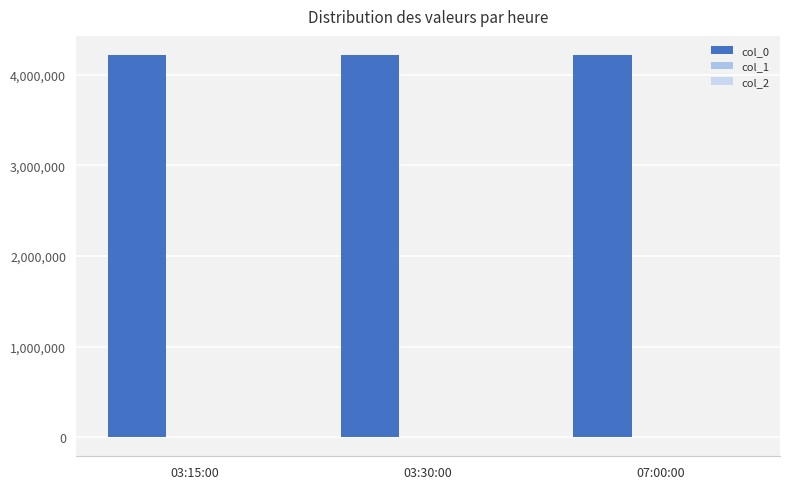

What is the greatest value displayed?

4215500.0